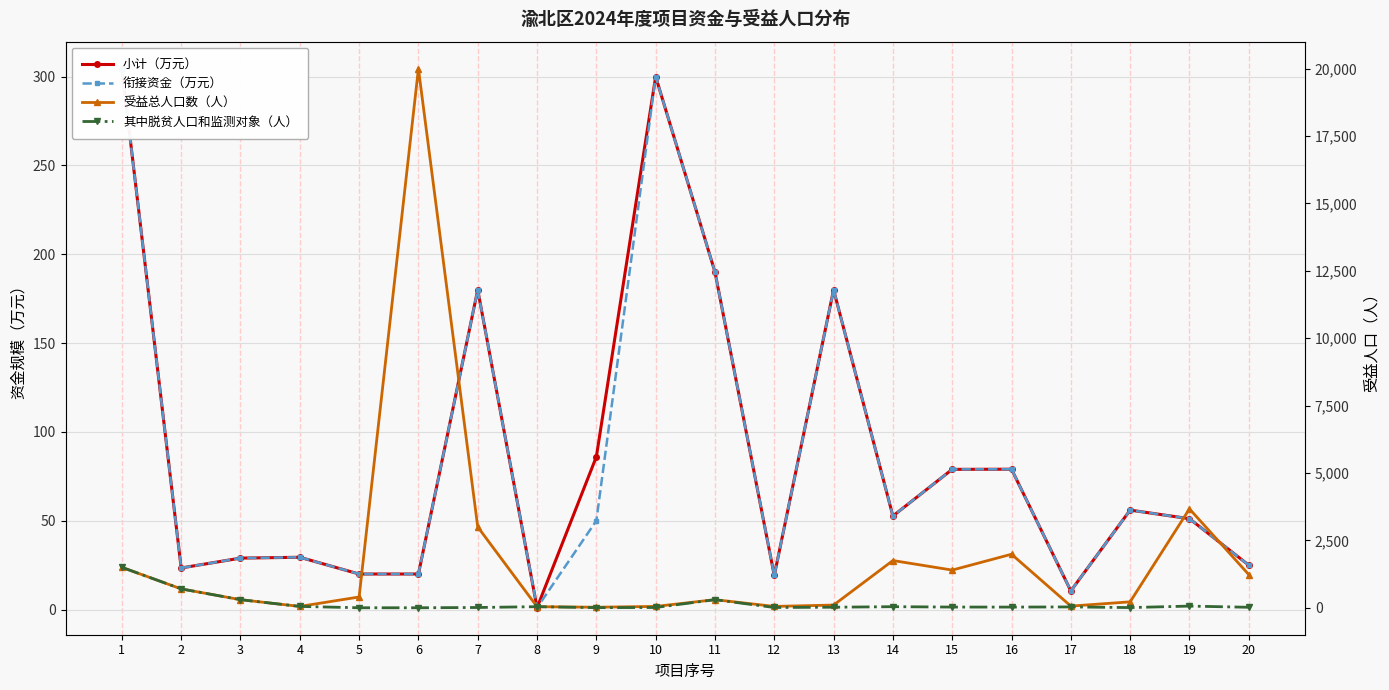

Which category has the highest value across all series?

6